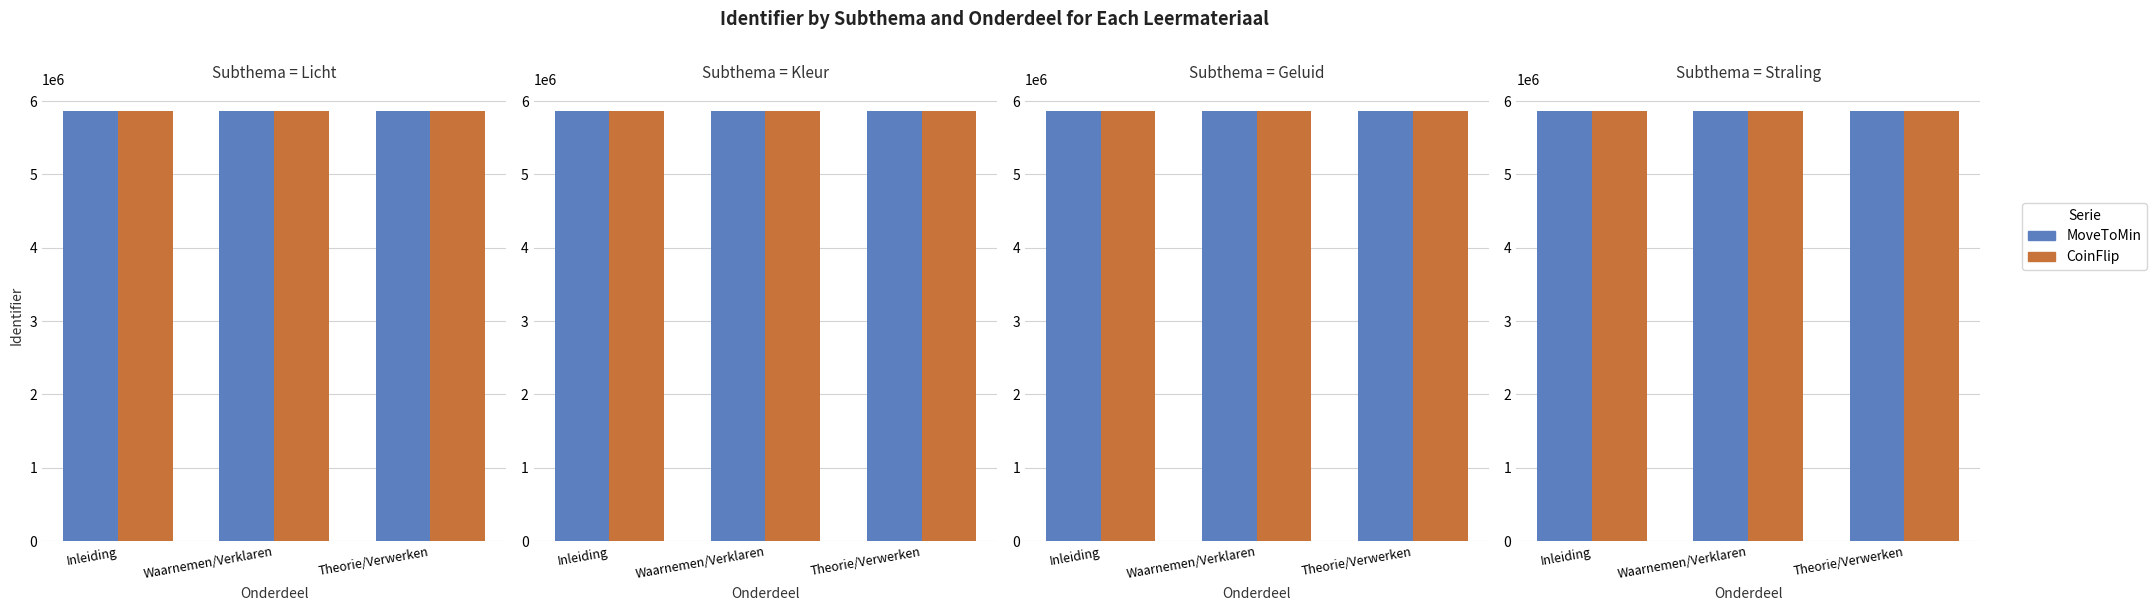

At which label is CoinFlip closest to 5870950?

Waarnemen/Verklaren